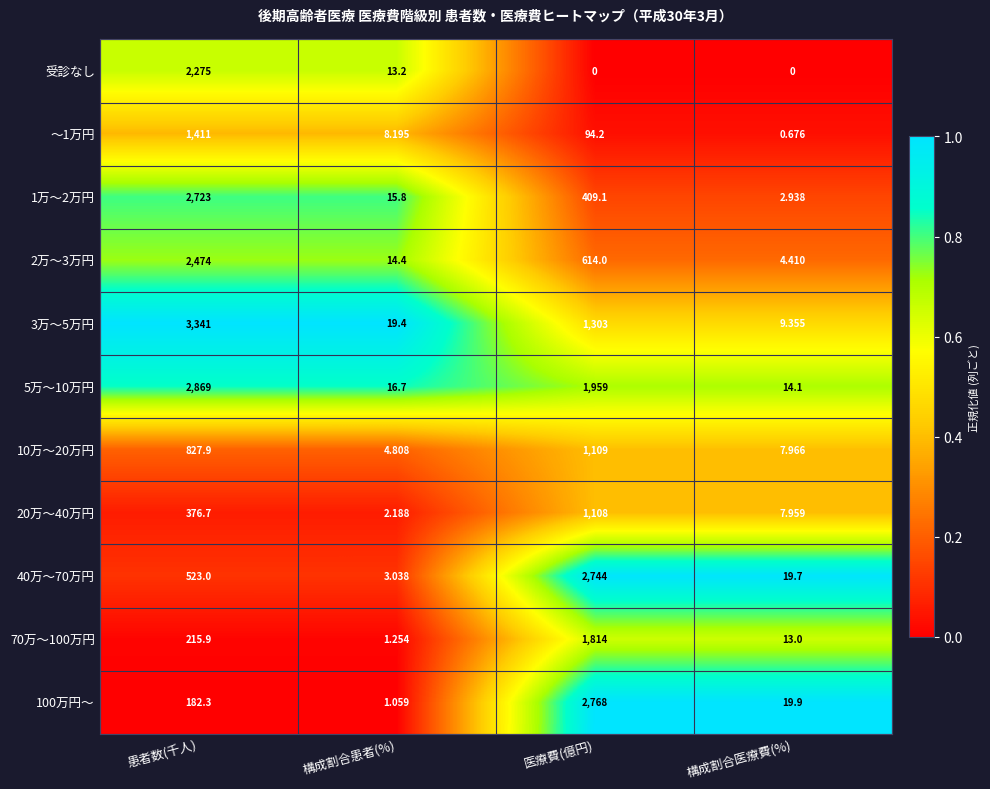

Which series changed the most between 患者数(千人) and 構成割合患者(%)?

3万～5万円